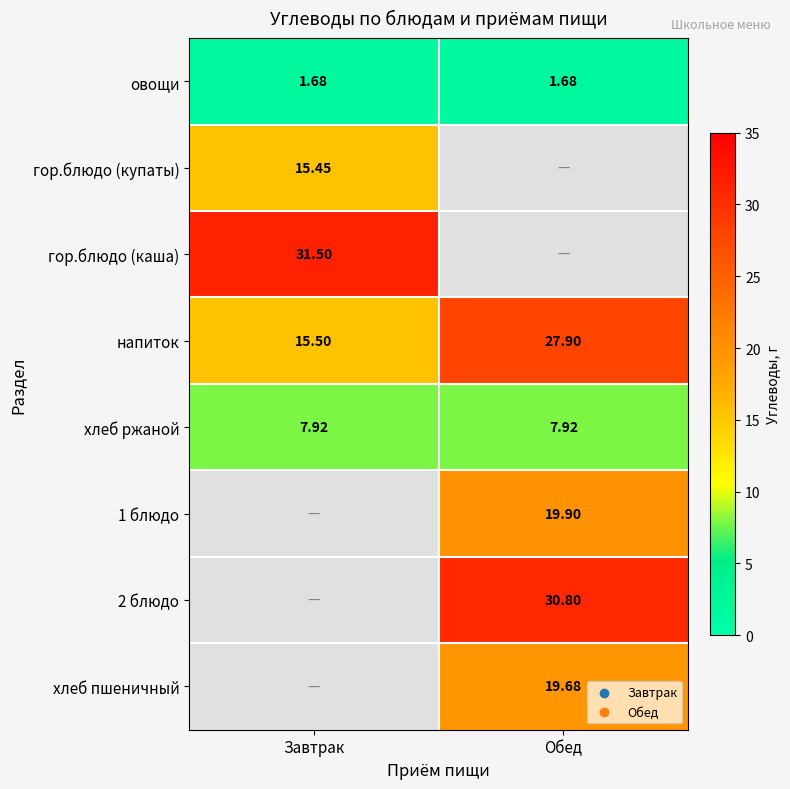

The value of напиток at Обед is 27.9. True or false?

True